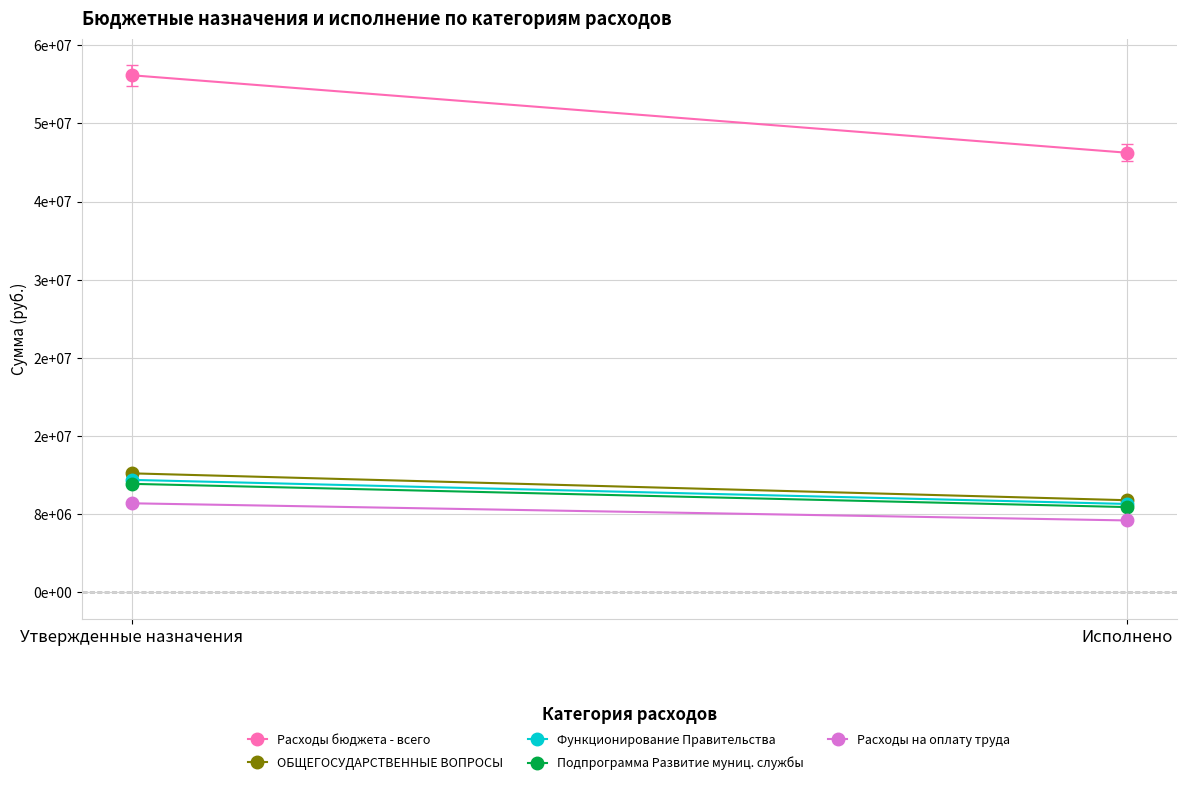

What position from the right is Утвержденные назначения?

2